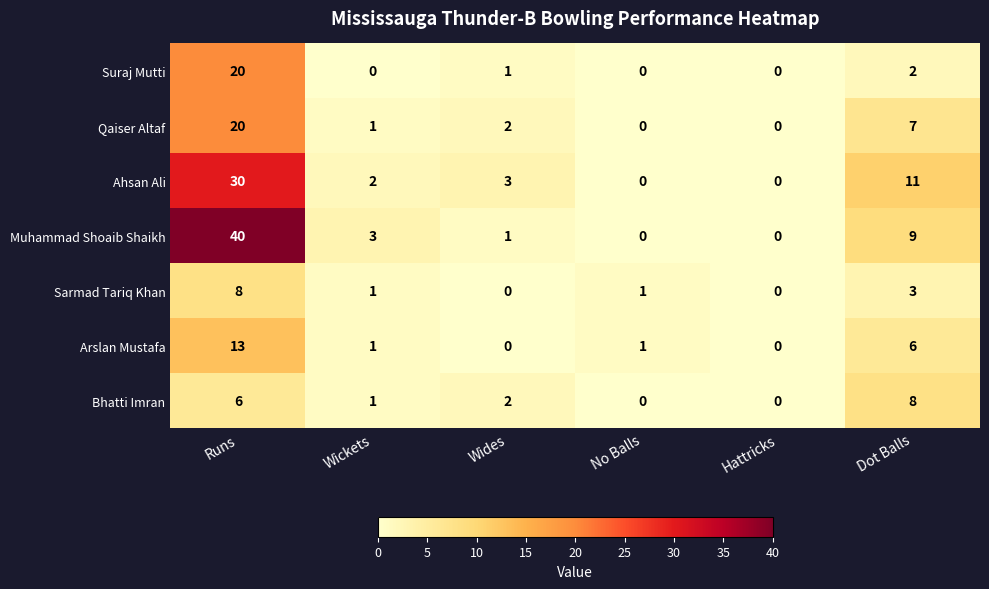

What is the total value across all series at No Balls?

2